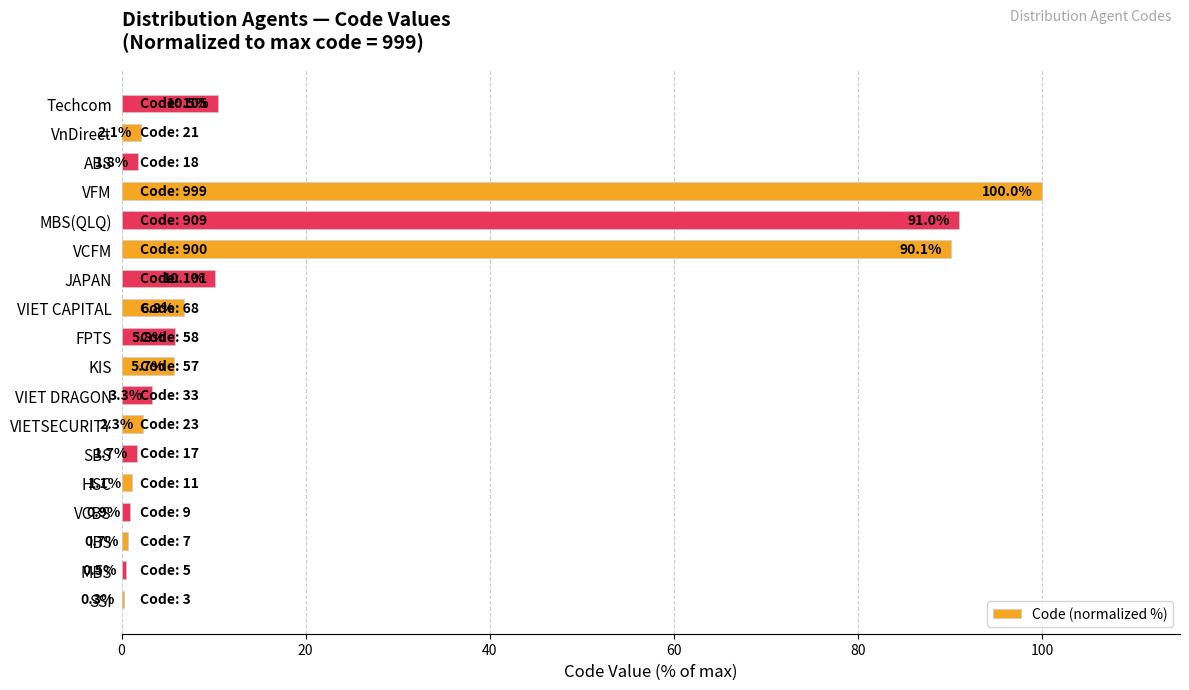

What is the sum of all values?

334.7